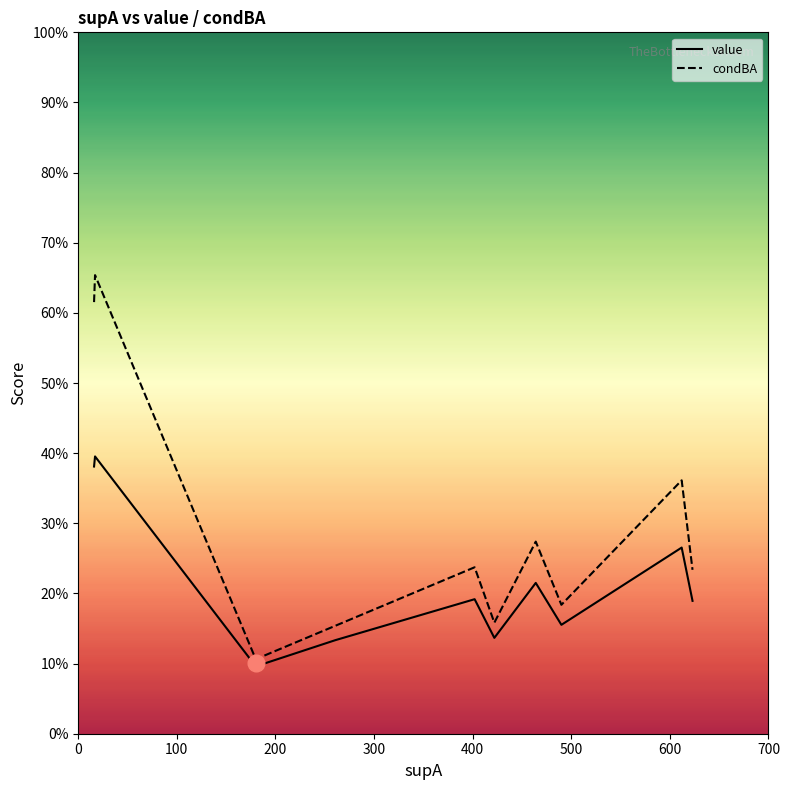

Which series has the largest range (max minus min)?

condBA